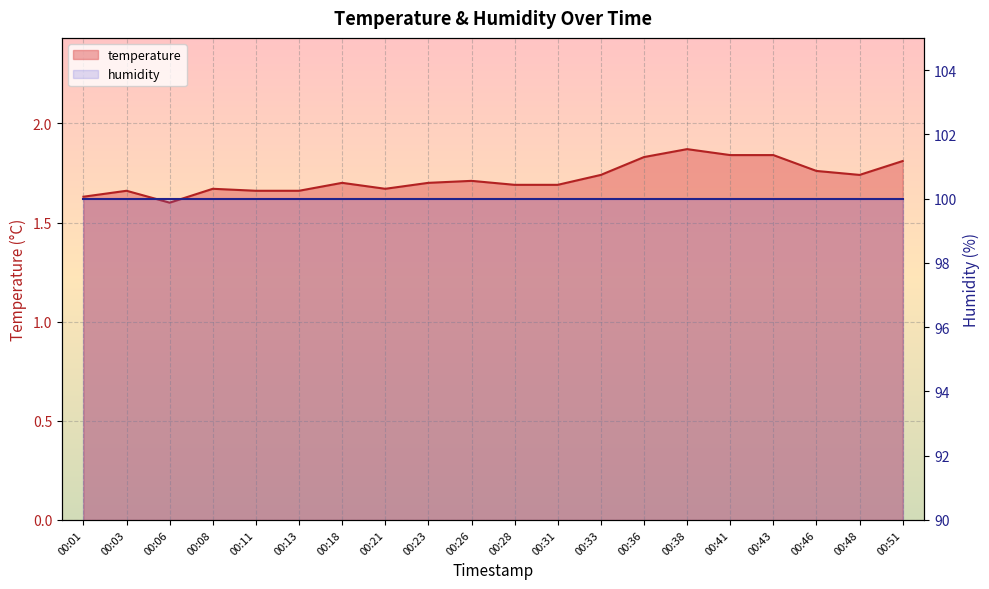

Which label corresponds to the largest value in the chart?

00:38